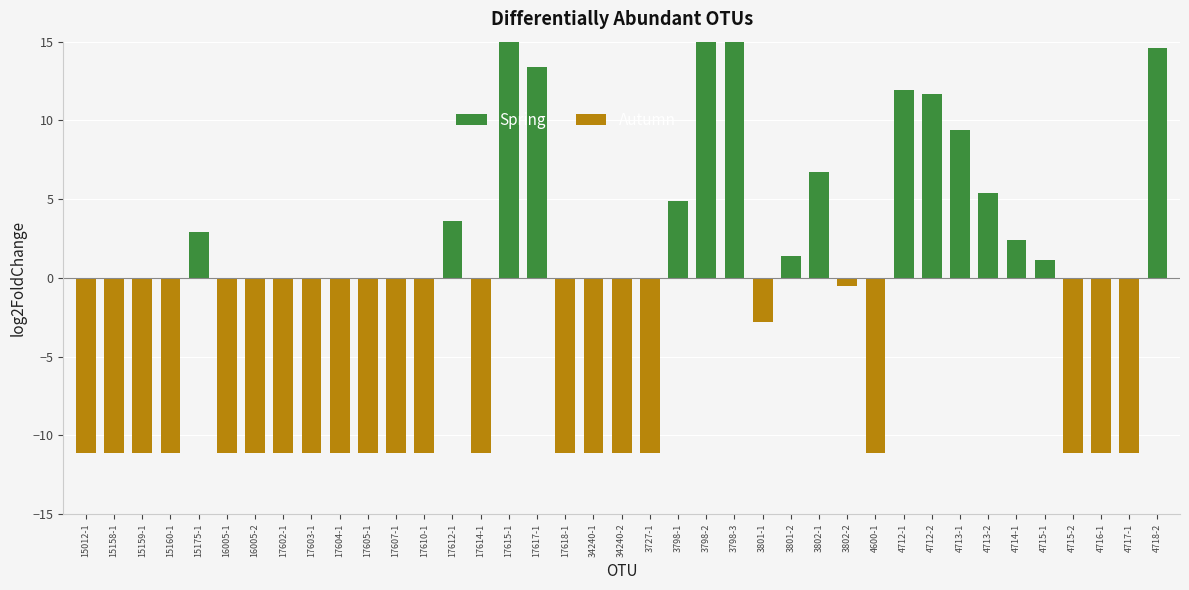

Which label corresponds to the largest value in the chart?

3798-3